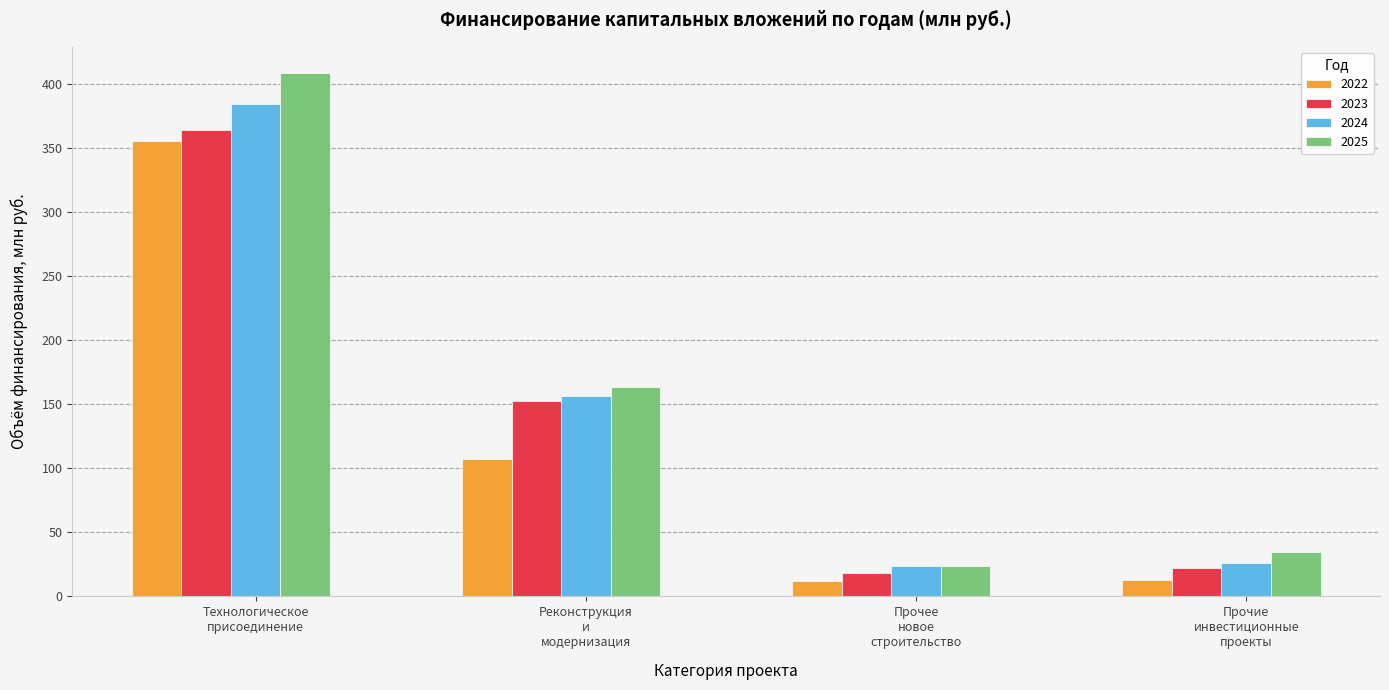

What are all the series names shown in the legend?

2022, 2023, 2024, 2025